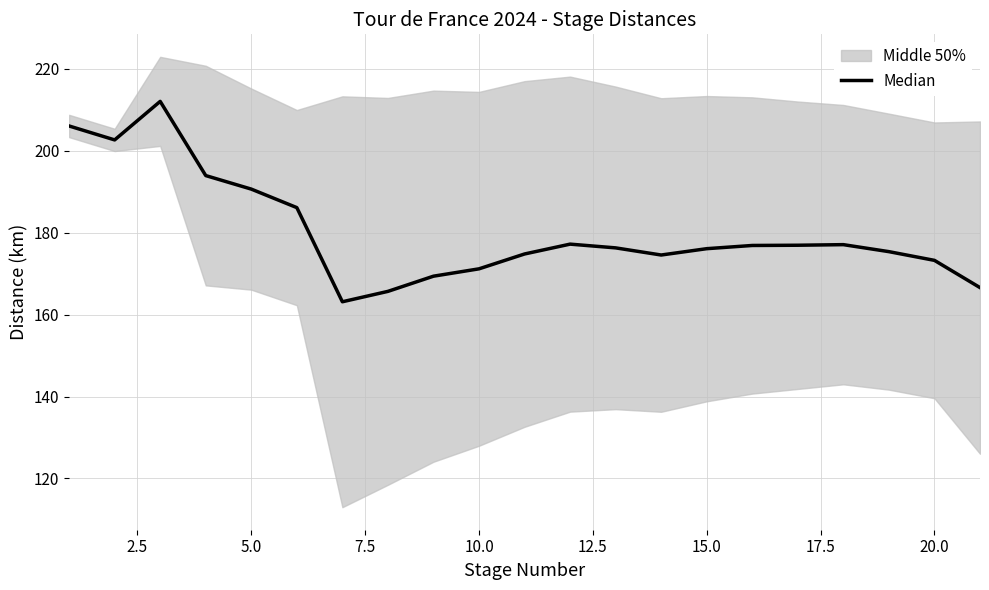

Reading left to right, what are all the values shown in this chart?

206.0	202.6	212.0	193.9	190.6	186.1	163.1	165.6	169.4	171.1	174.8	177.2	176.3	174.5	176.1	176.8	176.9	177.1	175.3	173.2	166.6